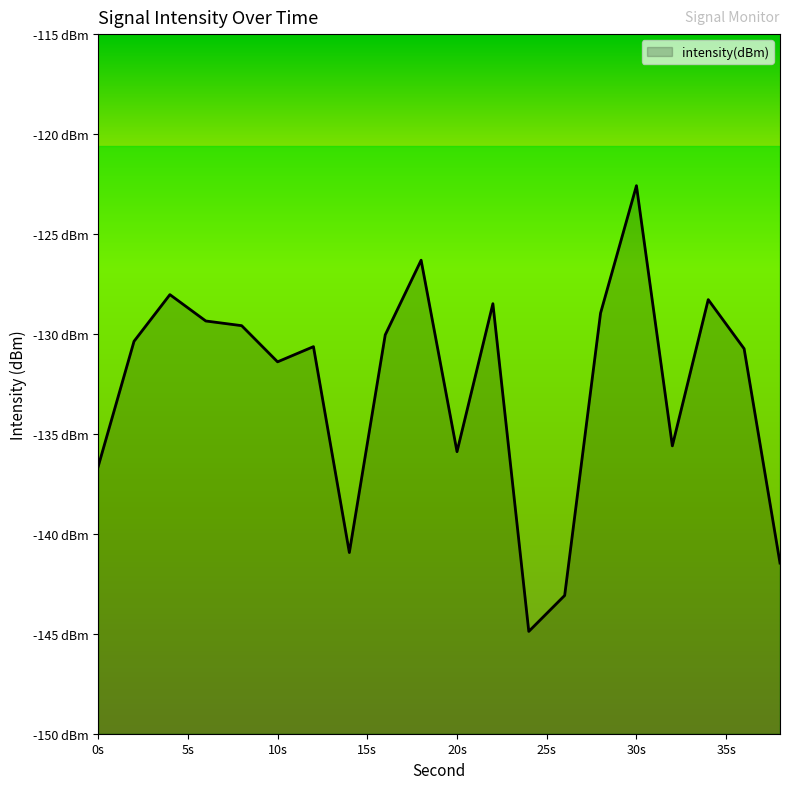

True or false: the data shows -129.4 at 6.

True